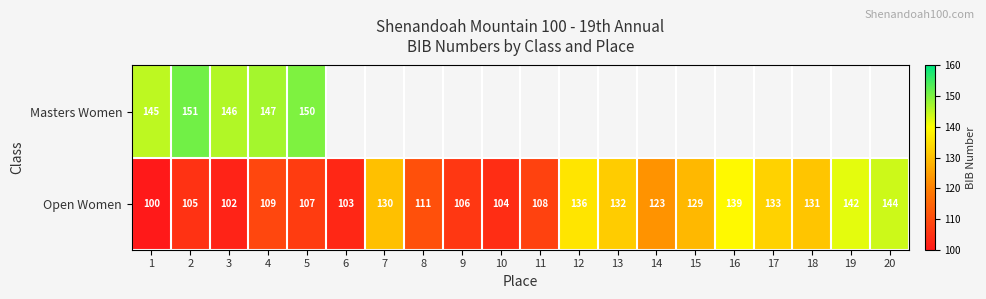

What is the difference between the maximum and minimum values in the Open Women series?

44